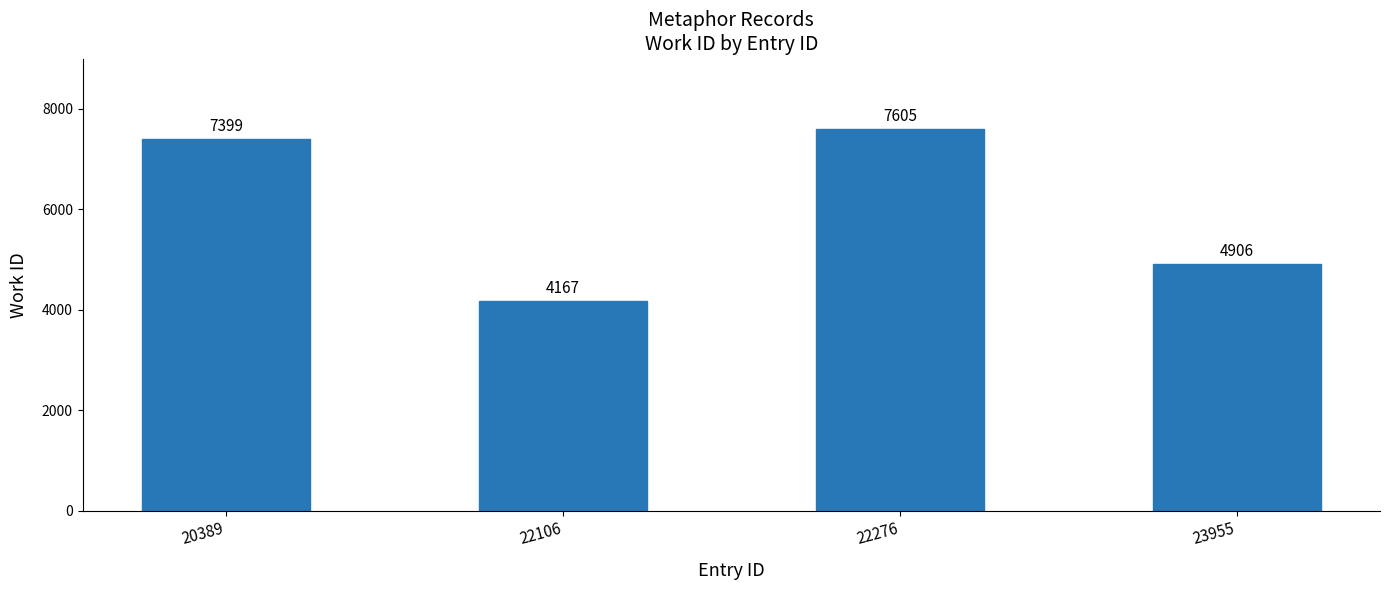

Are the bars grouped side by side (vs. stacked)?

No